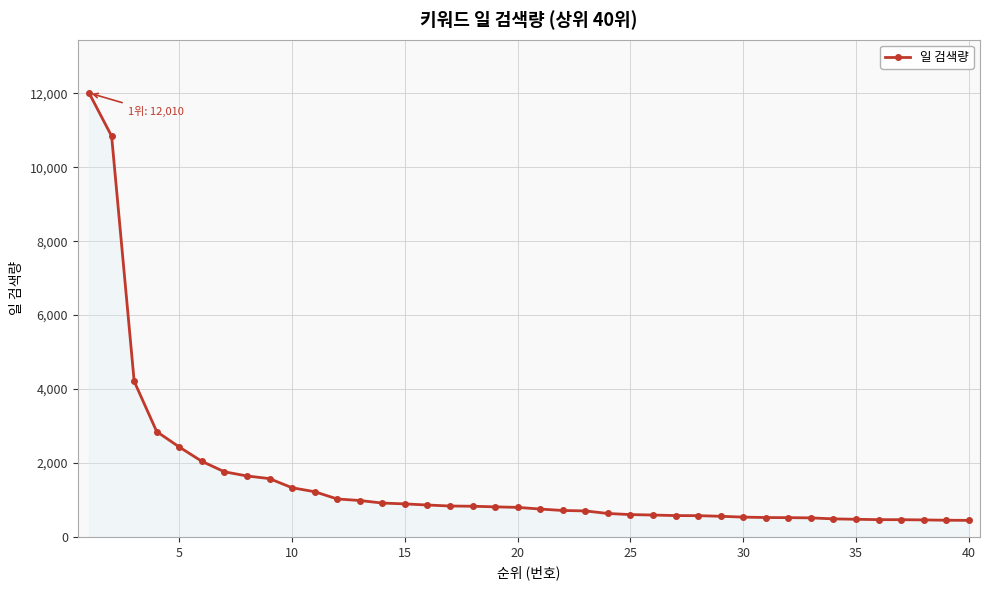

What is the difference between the maximum and minimum values?

11562